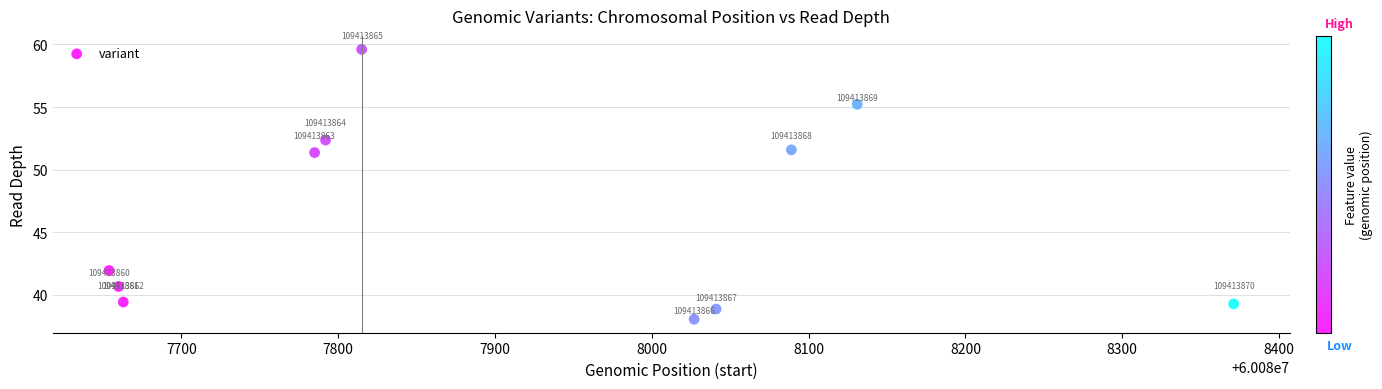

What is the range of Y values (max minus min)?

21.6